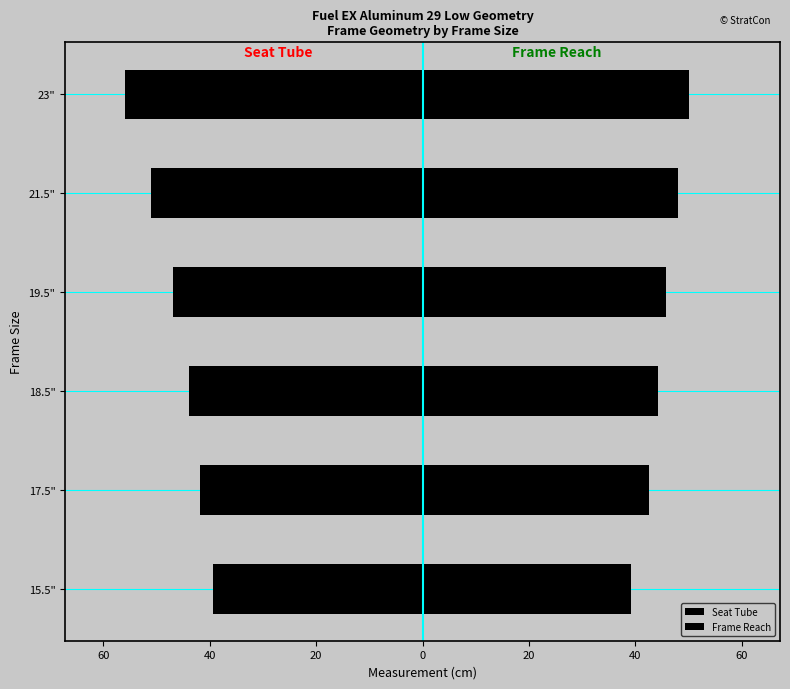

The Frame Reach series shows 17.1 at 21.5". True or false?

False